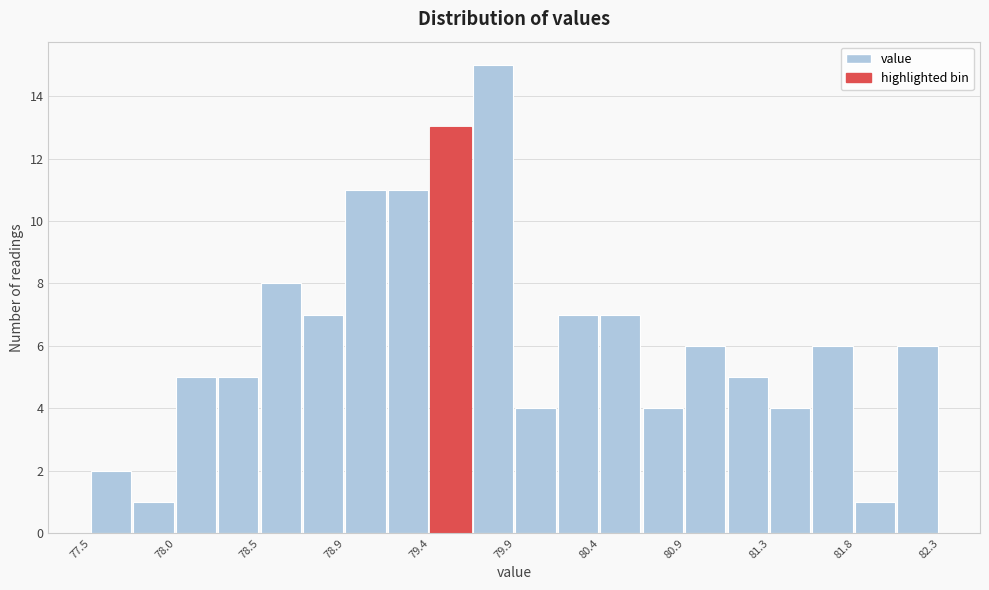

Reading left to right, transcribe this chart: for each bar, give the range it covers on the x-axis and its height. Neither the bar edges nor the heights are printed on the chart, so give them approximately, as read against the axes.

77.50 to 77.75: 2
77.75 to 78.00: 1
78.00 to 78.25: 5
78.25 to 78.45: 5
78.45 to 78.70: 8
78.70 to 78.95: 7
78.95 to 79.20: 11
79.20 to 79.45: 11
79.45 to 79.65: 13
79.65 to 79.90: 15
79.90 to 80.15: 4
80.15 to 80.40: 7
80.40 to 80.60: 7
80.60 to 80.85: 4
80.85 to 81.10: 6
81.10 to 81.35: 5
81.35 to 81.60: 4
81.60 to 81.80: 6
81.80 to 82.05: 1
82.05 to 82.30: 6